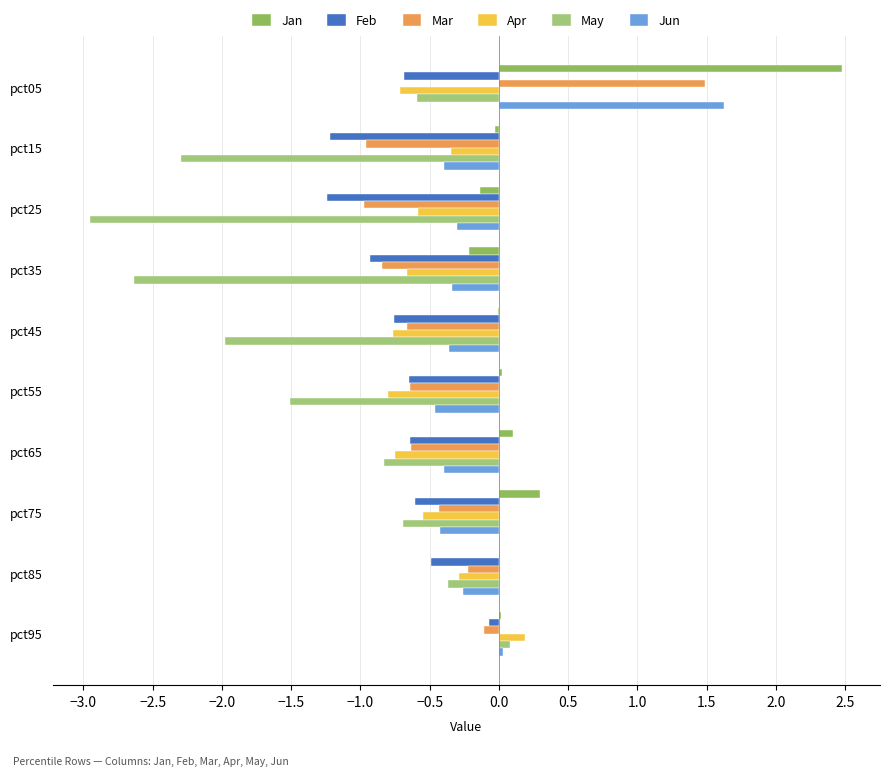

How many distinct data groups are displayed?

6